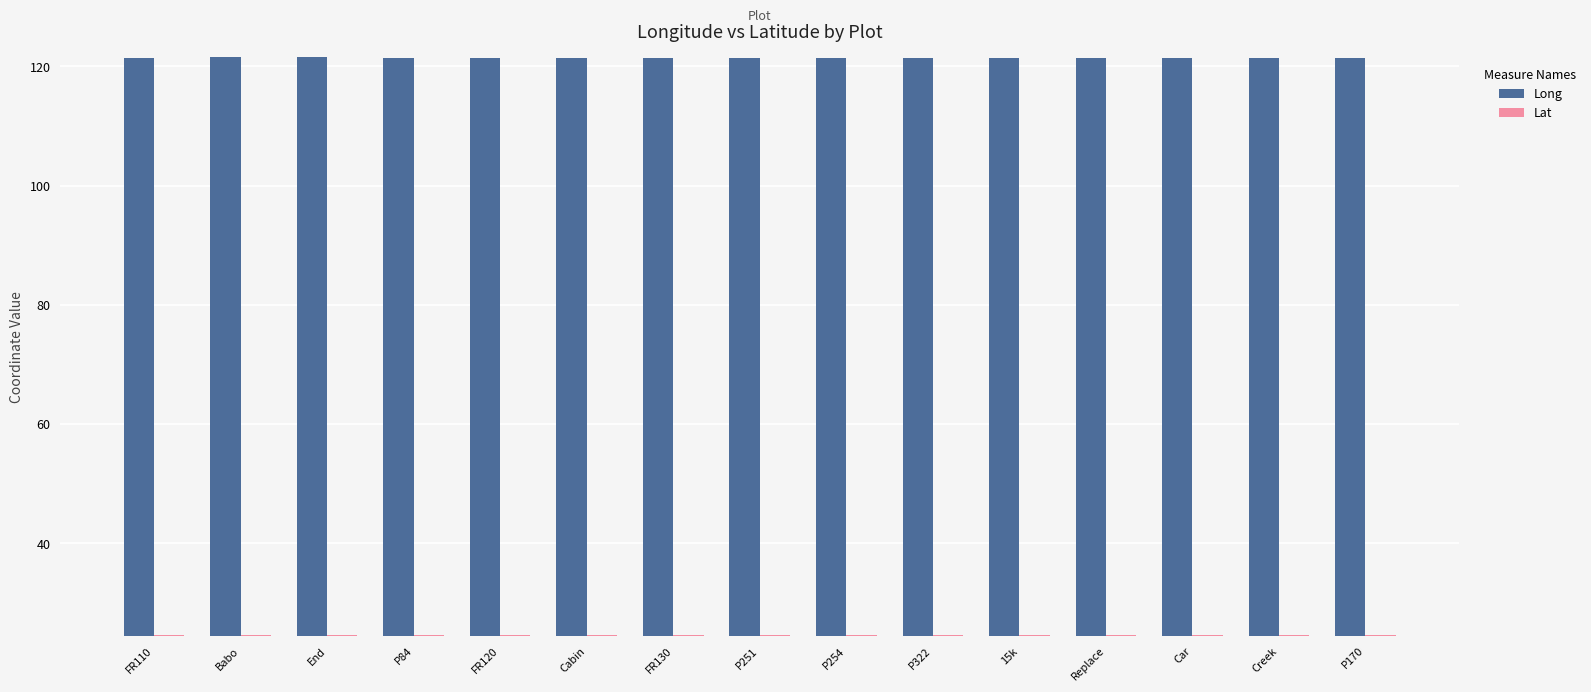

The value of Long at Babo is 60.9. True or false?

False